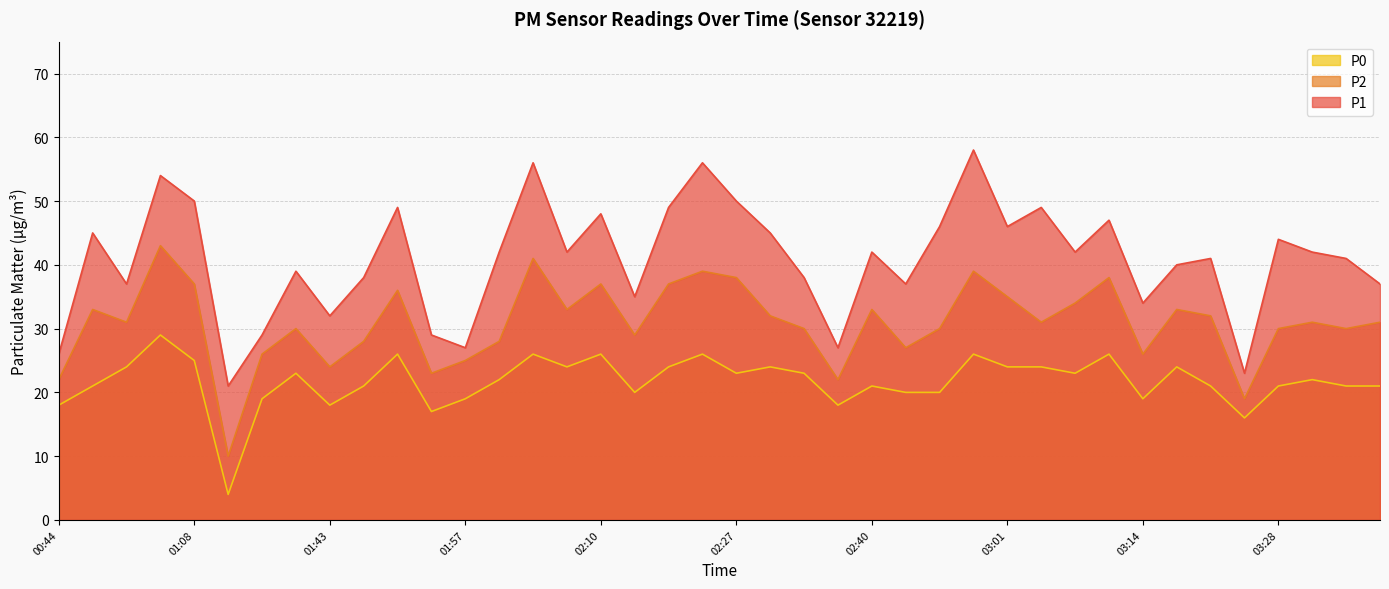

True or false: P0 has a value of 23 at 03:08.

True